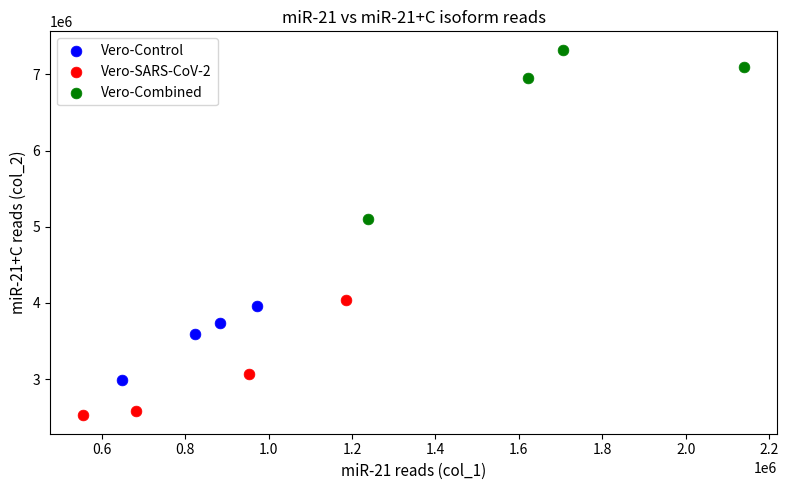

Which series contains the highest Y value?

Vero-Combined